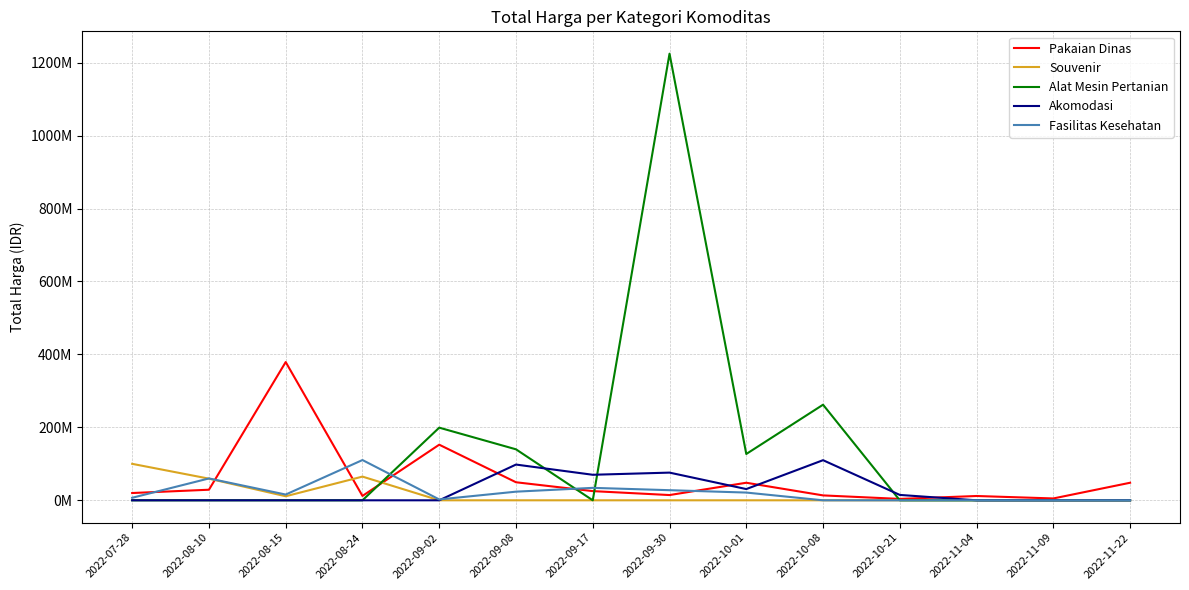

Reading left to right, extract all data points from this chart.

Pakaian Dinas: 2022-07-28=19950000	2022-08-10=29000000	2022-08-15=379075000	2022-08-24=12000000	2022-09-02=152477000	2022-09-08=49478000	2022-09-17=25200000	2022-09-30=14400000	2022-10-01=48140000	2022-10-08=13442000	2022-10-21=3825000	2022-11-04=11800000	2022-11-09=5093000	2022-11-22=48140000
Souvenir: 2022-07-28=100000000	2022-08-10=59375000	2022-08-15=11100000	2022-08-24=65000000	2022-09-02=0	2022-09-08=0	2022-09-17=0	2022-09-30=0	2022-10-01=0	2022-10-08=0	2022-10-21=0	2022-11-04=0	2022-11-09=0	2022-11-22=0
Alat Mesin Pertanian: 2022-07-28=0	2022-08-10=0	2022-08-15=0	2022-08-24=0	2022-09-02=199200000	2022-09-08=139800000	2022-09-17=0	2022-09-30=1224682000	2022-10-01=127000000	2022-10-08=262118150	2022-10-21=0	2022-11-04=0	2022-11-09=0	2022-11-22=0
Akomodasi: 2022-07-28=0	2022-08-10=0	2022-08-15=0	2022-08-24=0	2022-09-02=0	2022-09-08=98000000	2022-09-17=70000000	2022-09-30=75920000	2022-10-01=30800000	2022-10-08=110000000	2022-10-21=14750000	2022-11-04=0	2022-11-09=0	2022-11-22=0
Fasilitas Kesehatan: 2022-07-28=6936000	2022-08-10=59935000	2022-08-15=15787200	2022-08-24=110389990	2022-09-02=2395750	2022-09-08=23680800	2022-09-17=34132505	2022-09-30=27720000	2022-10-01=21231000	2022-10-08=0	2022-10-21=0	2022-11-04=0	2022-11-09=0	2022-11-22=0